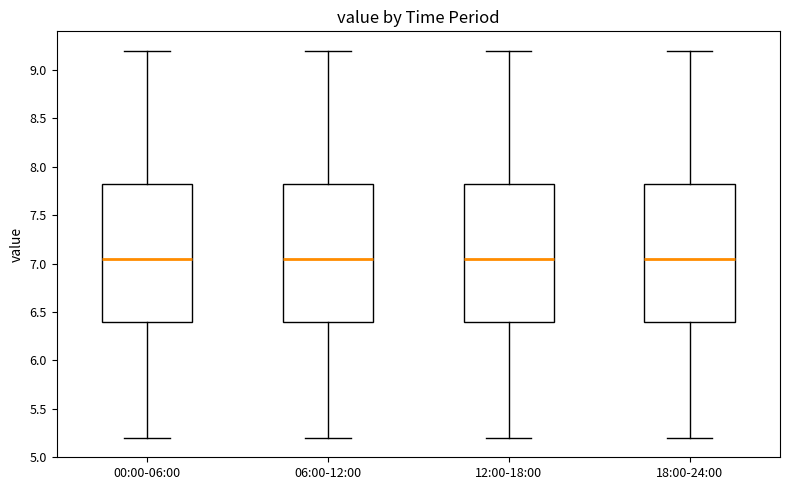

Reading left to right, read every box against the y-axis: the position of its median line, the range the box covers, and the ends of its whiskers. The values are not printed on the chart, so give them approximately, as read against the axis.

00:00-06:00: median 7.05, box 6.40 to 7.85, whiskers 5.20 to 9.20
06:00-12:00: median 7.05, box 6.40 to 7.85, whiskers 5.20 to 9.20
12:00-18:00: median 7.05, box 6.40 to 7.85, whiskers 5.20 to 9.20
18:00-24:00: median 7.05, box 6.40 to 7.85, whiskers 5.20 to 9.20